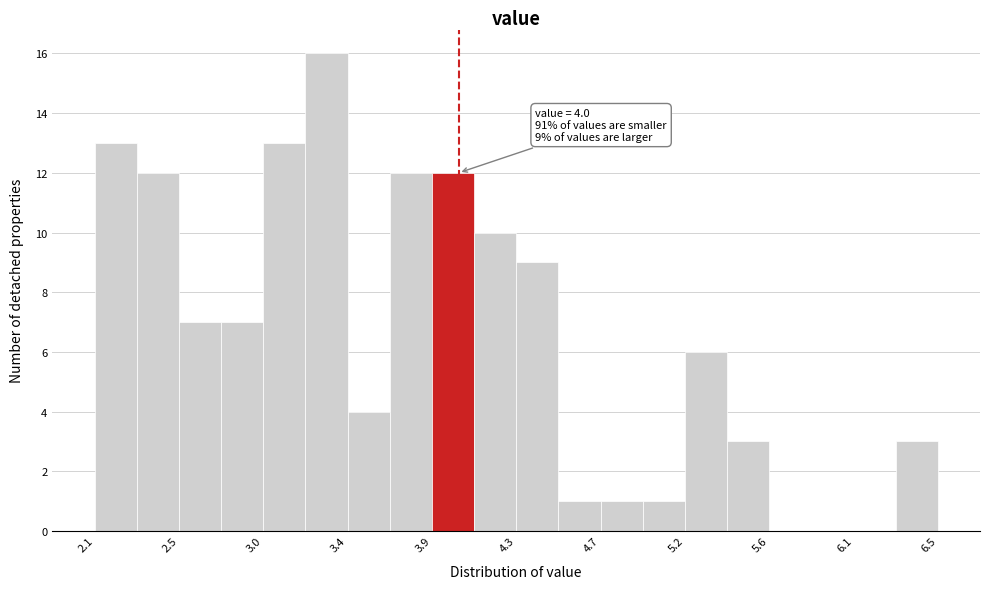

Which range on the x-axis has the tallest bar?

3.20 to 3.42